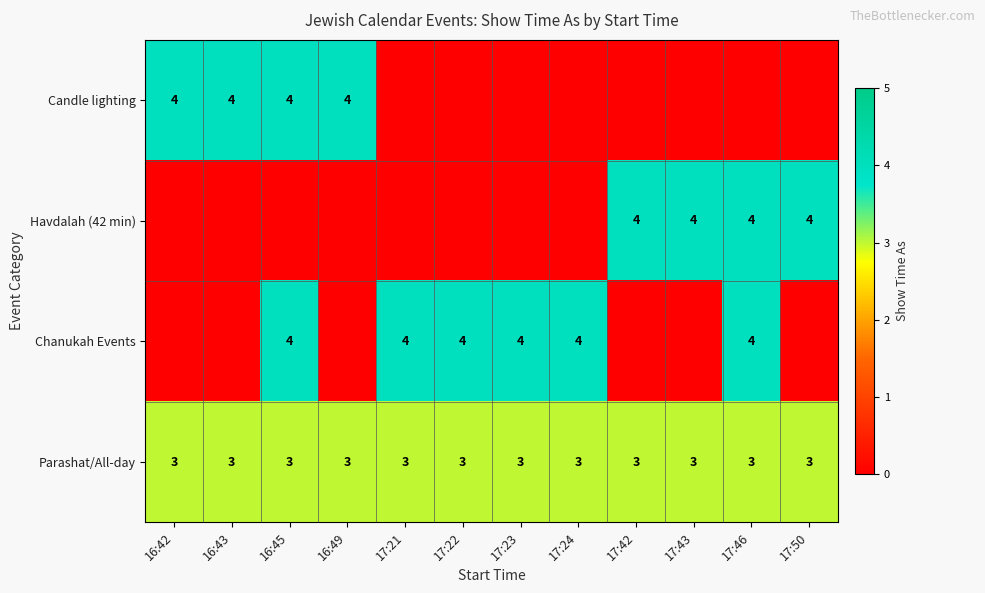

What is the sum of the Chanukah Events values at 17:46 and 17:24?

8